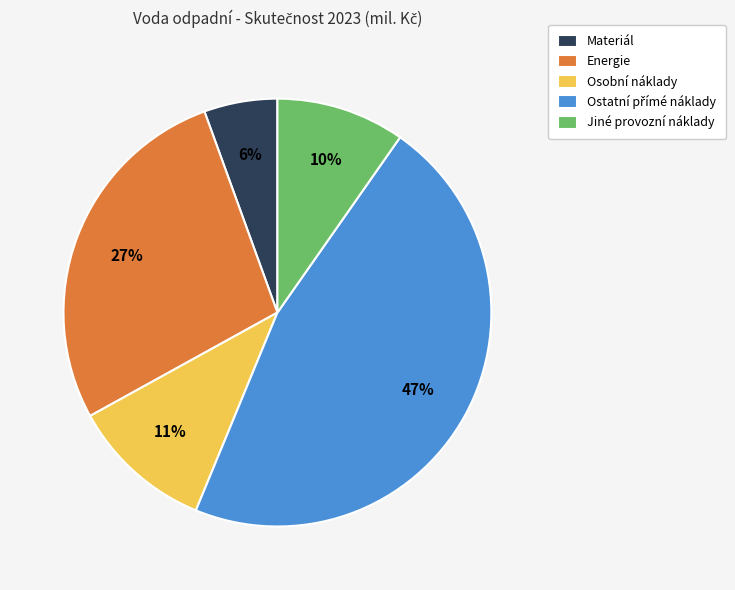

Which category has the smallest portion of the pie?

Materiál